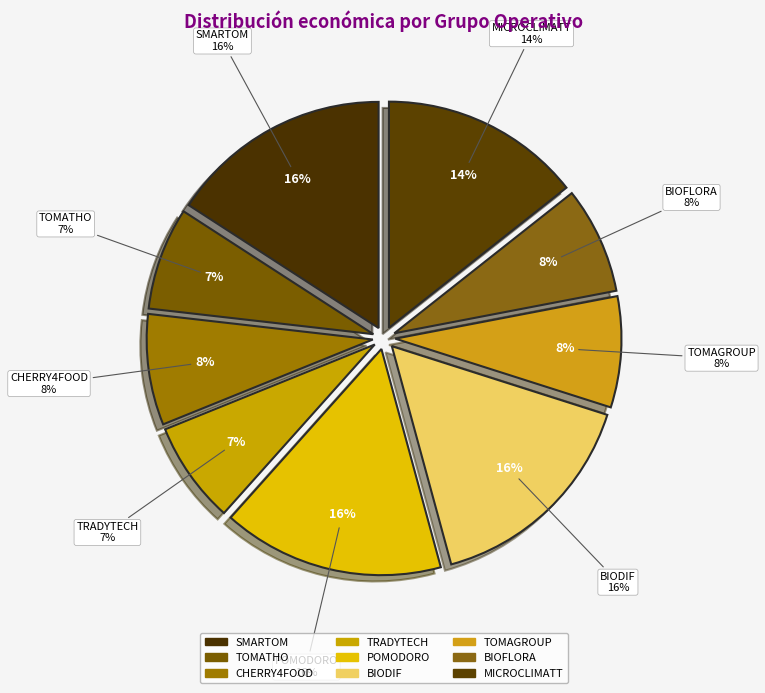

Rank the categories by value from lowest to highest.

TRADYTECH, TOMATHO, BIOFLORA, CHERRY4FOOD, TOMAGROUP, MICROCLIMATT, POMODORO, BIODIF, SMARTOM